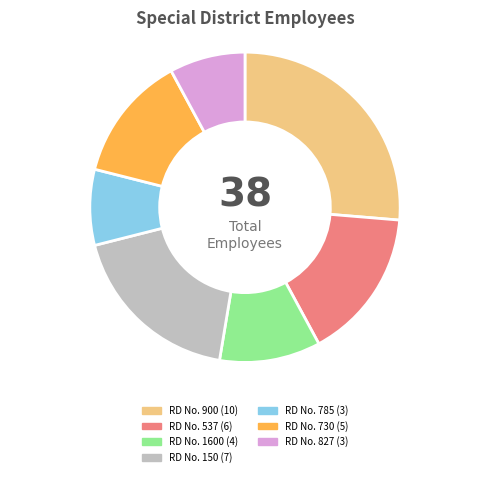

Is there a majority slice in this chart?

No